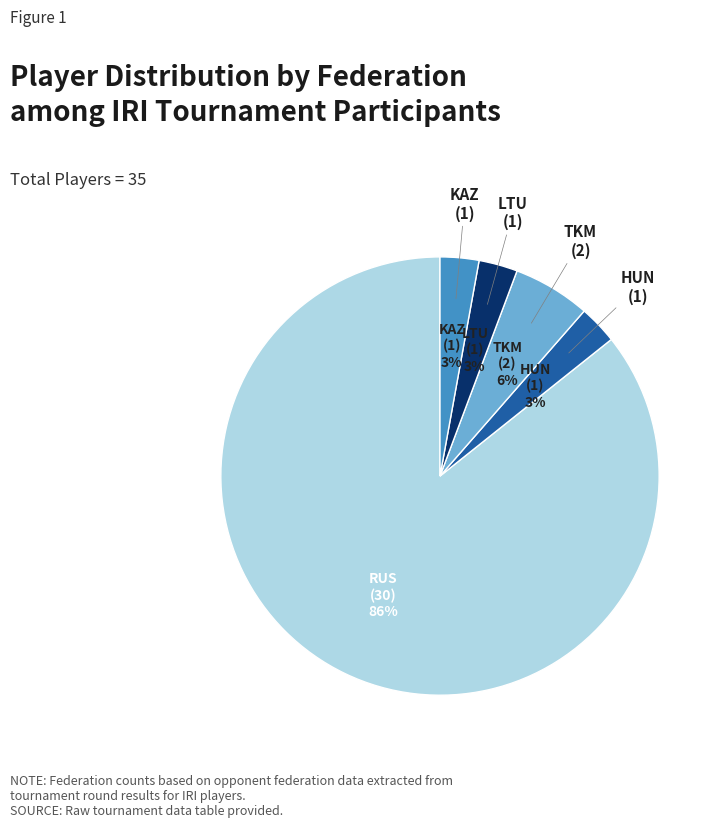

To the nearest percent, what is the average slice percentage?

20%